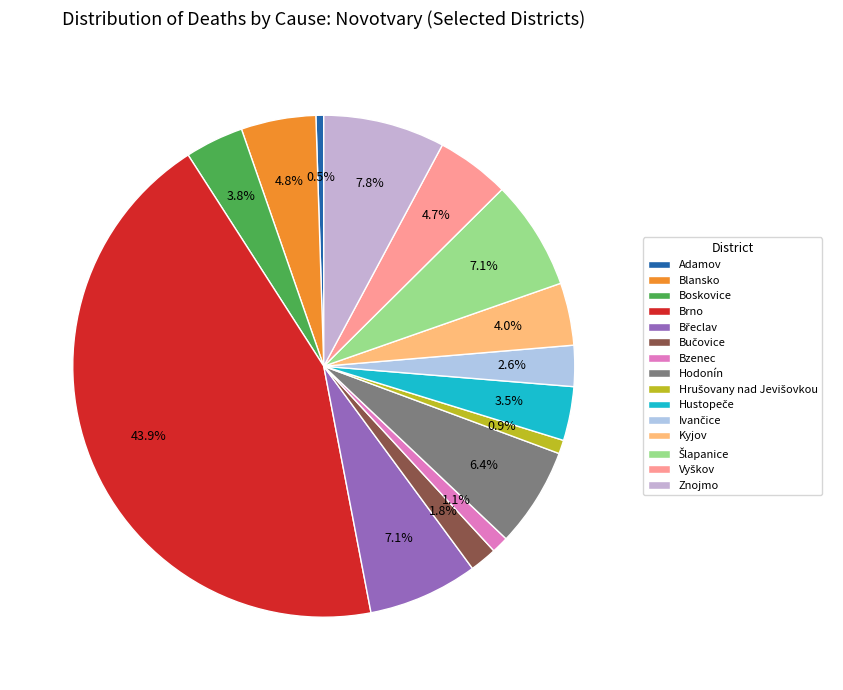

Which slice is the smallest?

Adamov